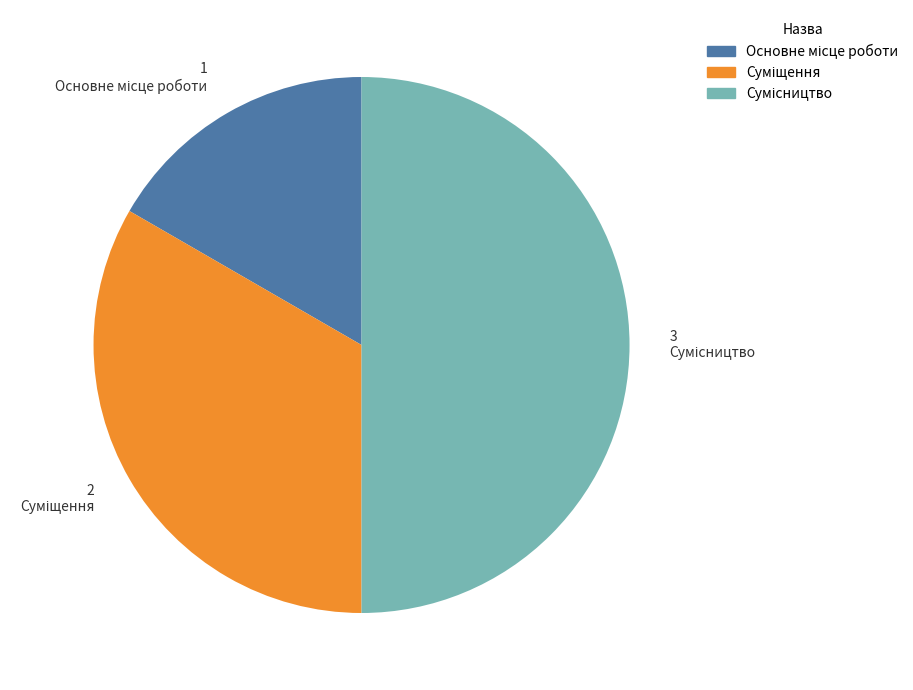

Is there a majority slice in this chart?

No